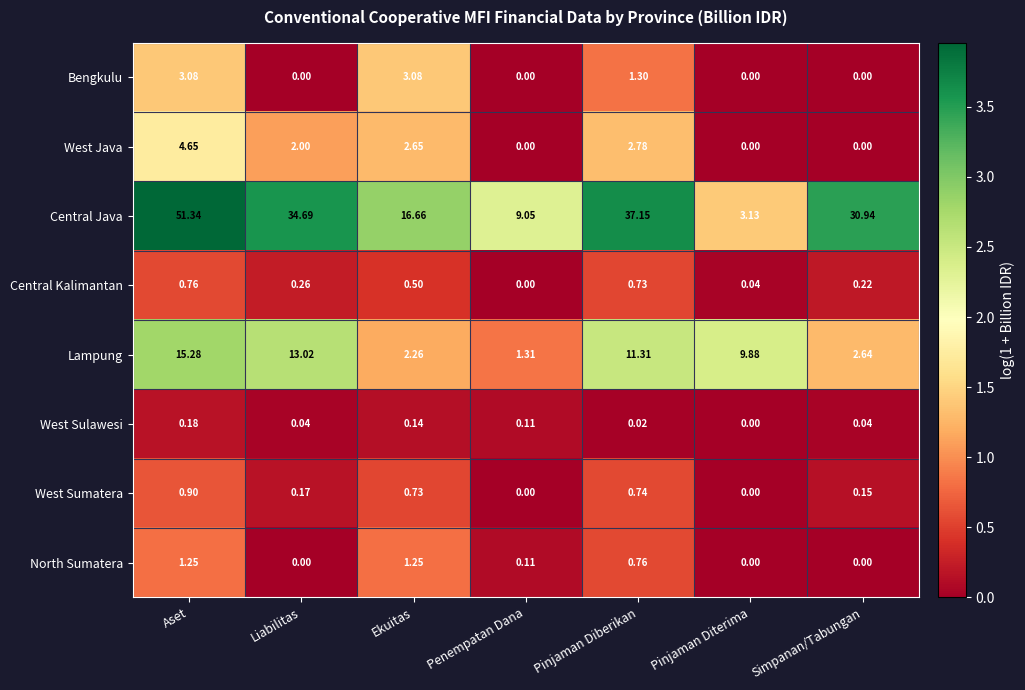

Rank the series by their maximum value, from highest to lowest.

Central Java, Lampung, West Java, Bengkulu, North Sumatera, West Sumatera, Central Kalimantan, West Sulawesi